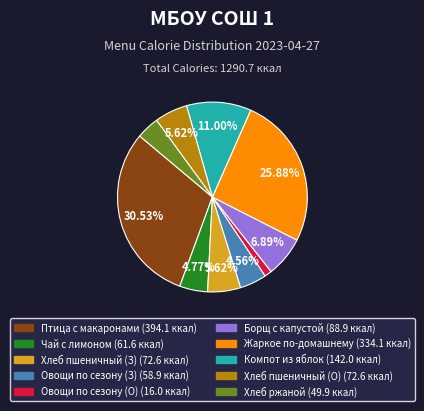

Is there a majority slice in this chart?

No